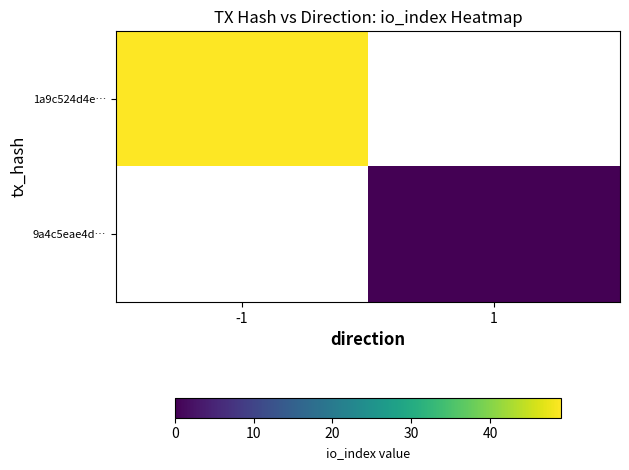

Rank the series by their maximum value, from highest to lowest.

1a9c524d4e…, 9a4c5eae4d…